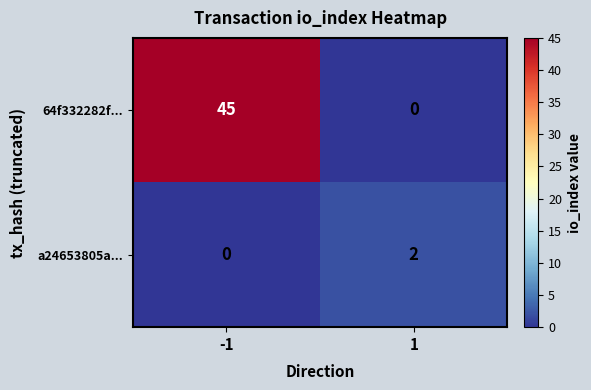

What is the highest value of the 64f332282f... series?

45